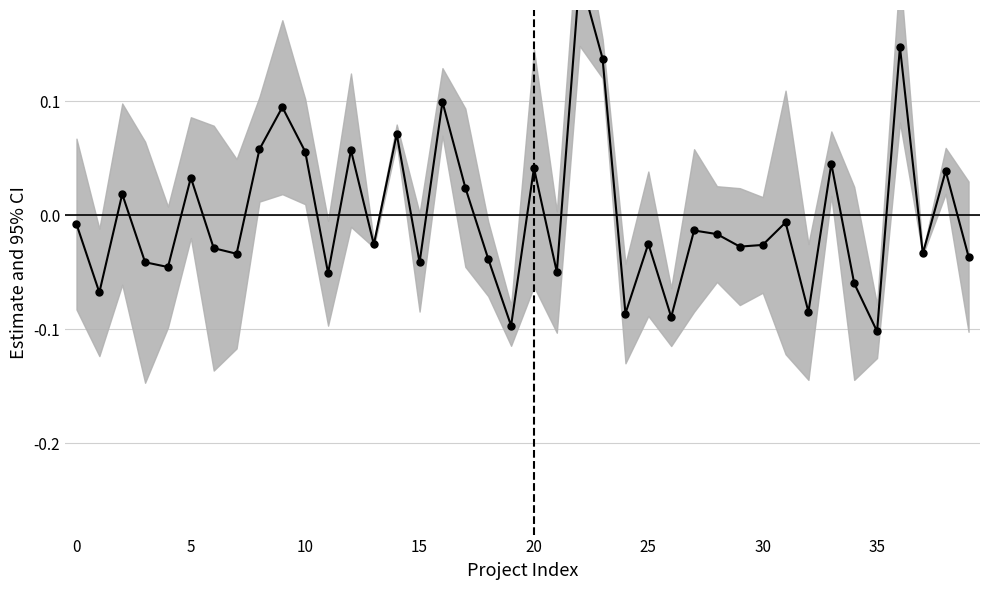

Which label corresponds to the smallest value in the chart?

35